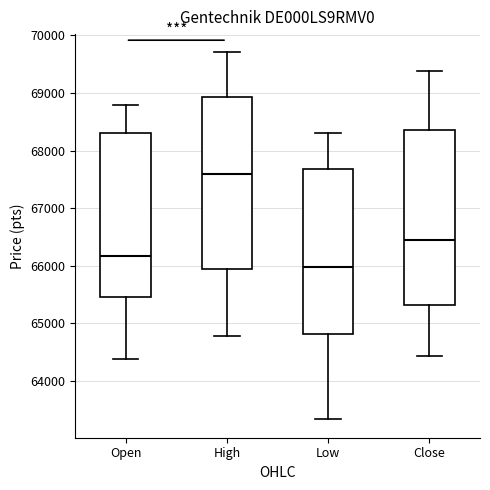

Which box has the lowest median line?

Low